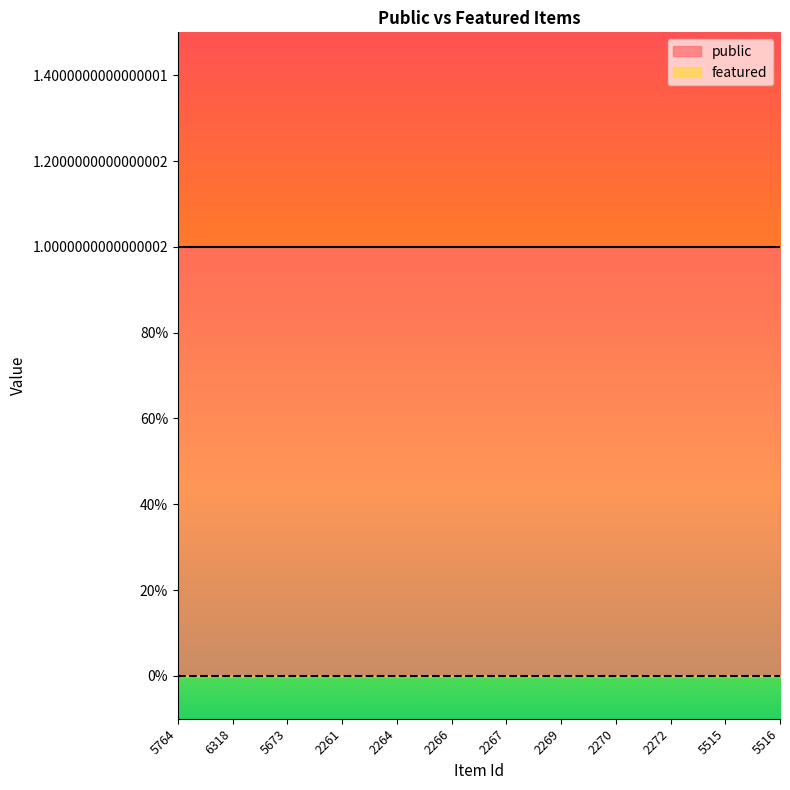

What is the difference between the highest and lowest values at 2266?

1